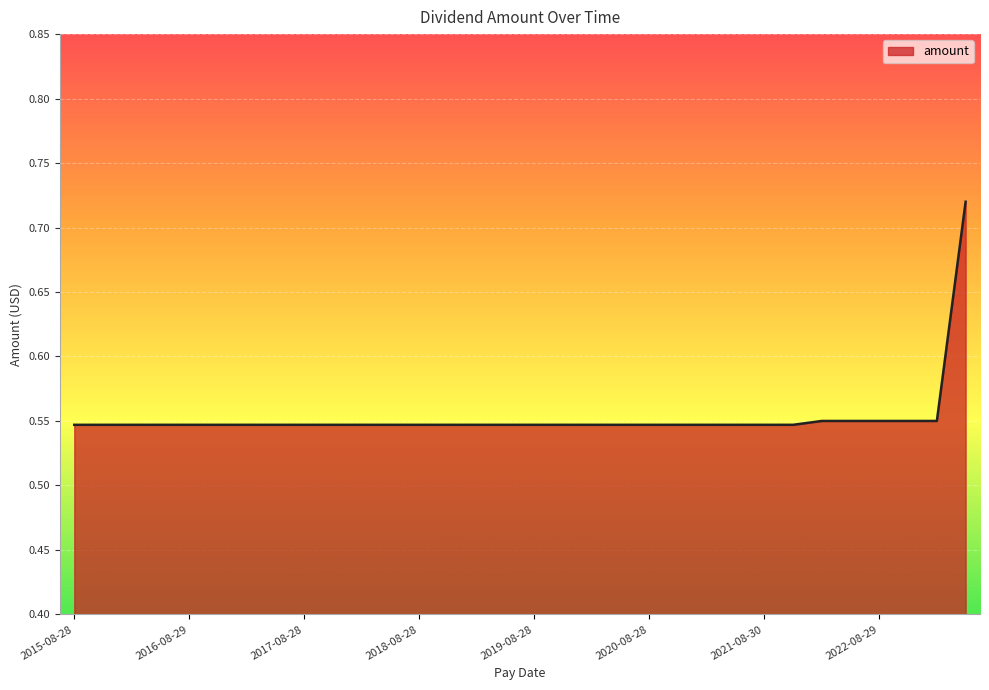

Does the chart display data point markers on the line(s)?

No